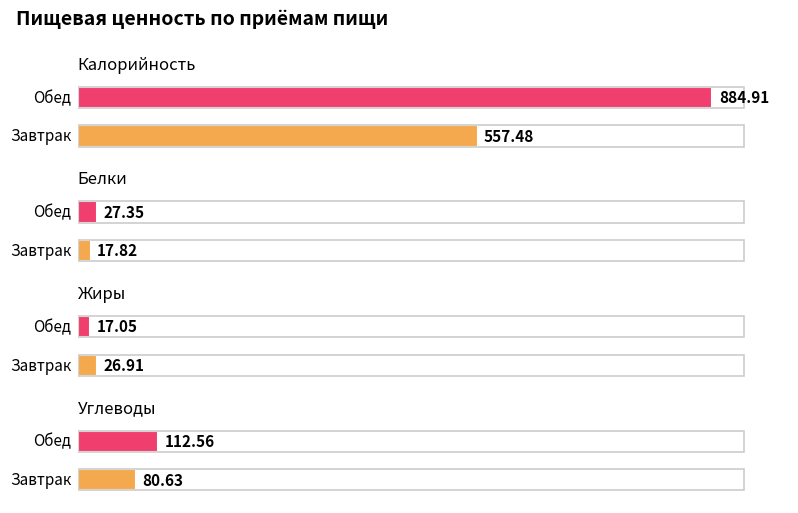

What is the spread (max minus min) of values at Завтрак?

539.7